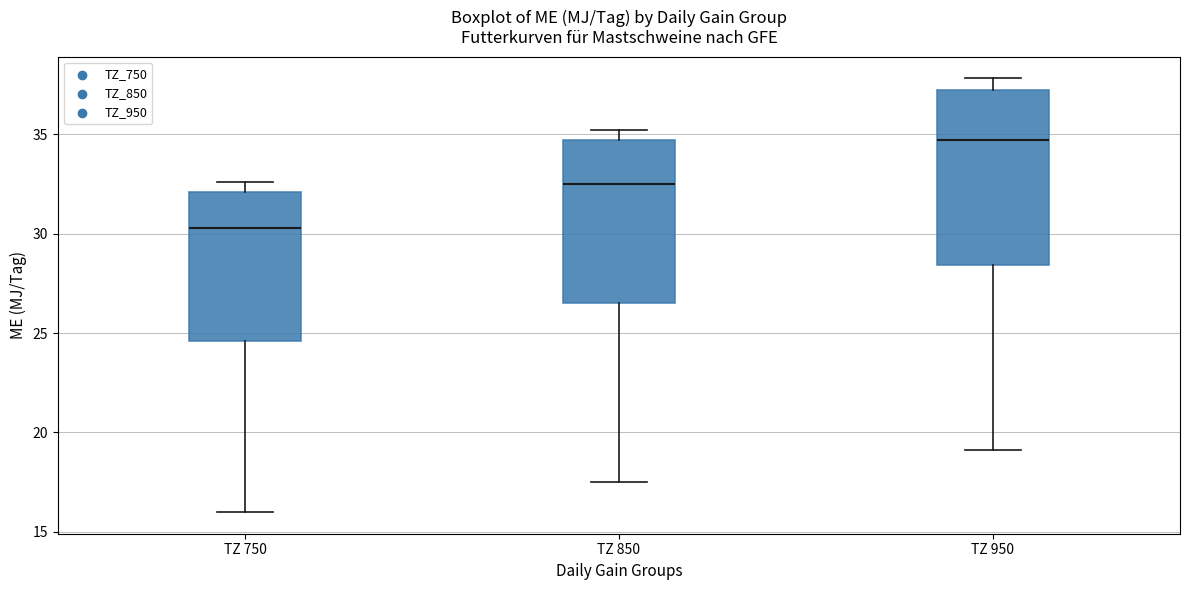

Which box is the tallest, from its lower edge to its upper edge?

TZ 950